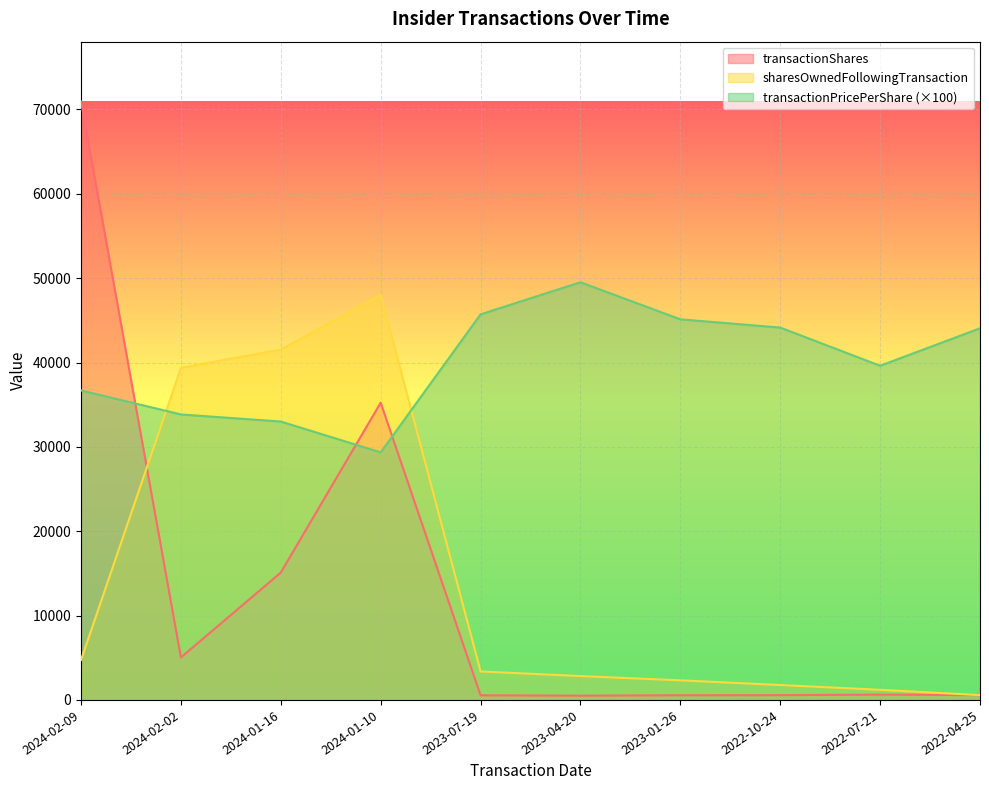

What is the average value of the transactionPricePerShare series?

40104.8